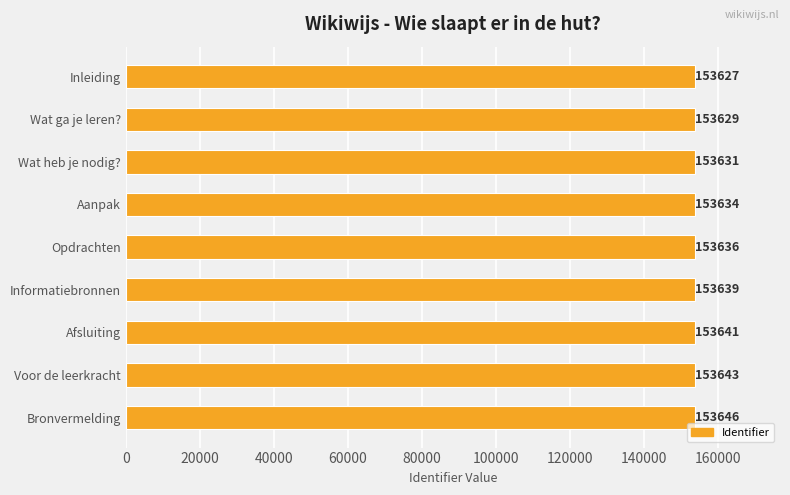

Approximately how many times larger is the value at Wat ga je leren? compared to Bronvermelding?

1.0